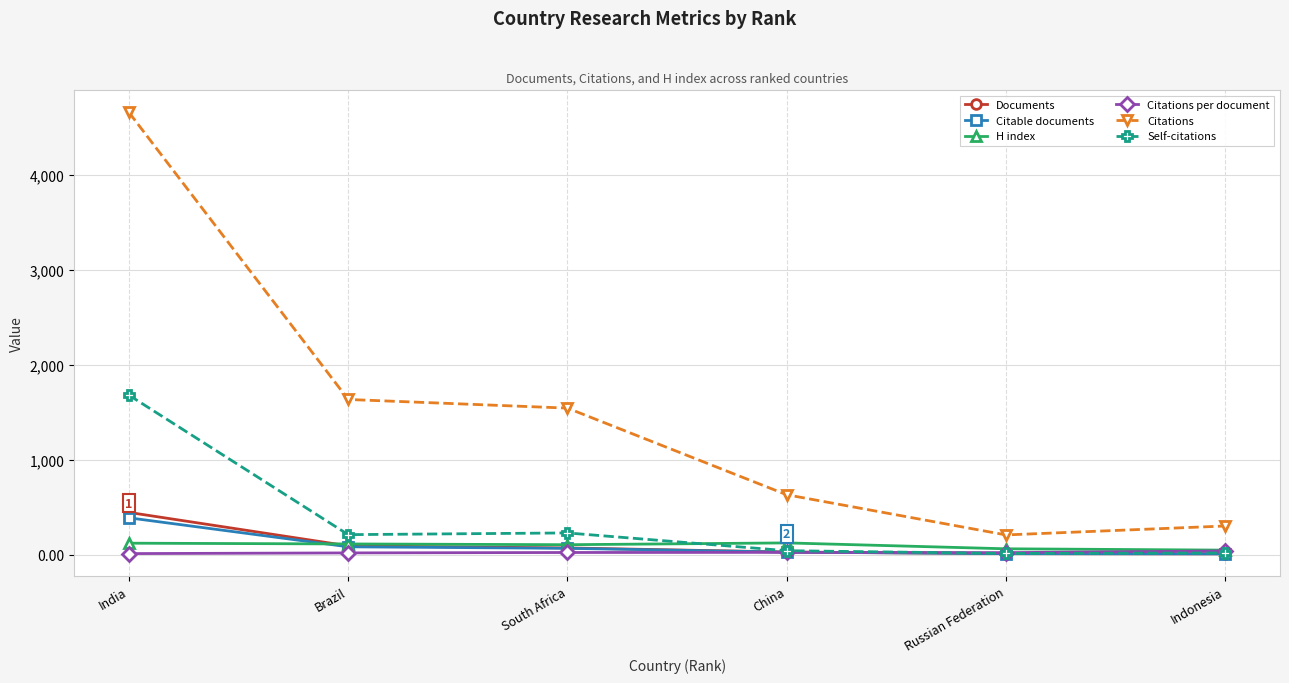

What is the average value of the Documents series?

108.5